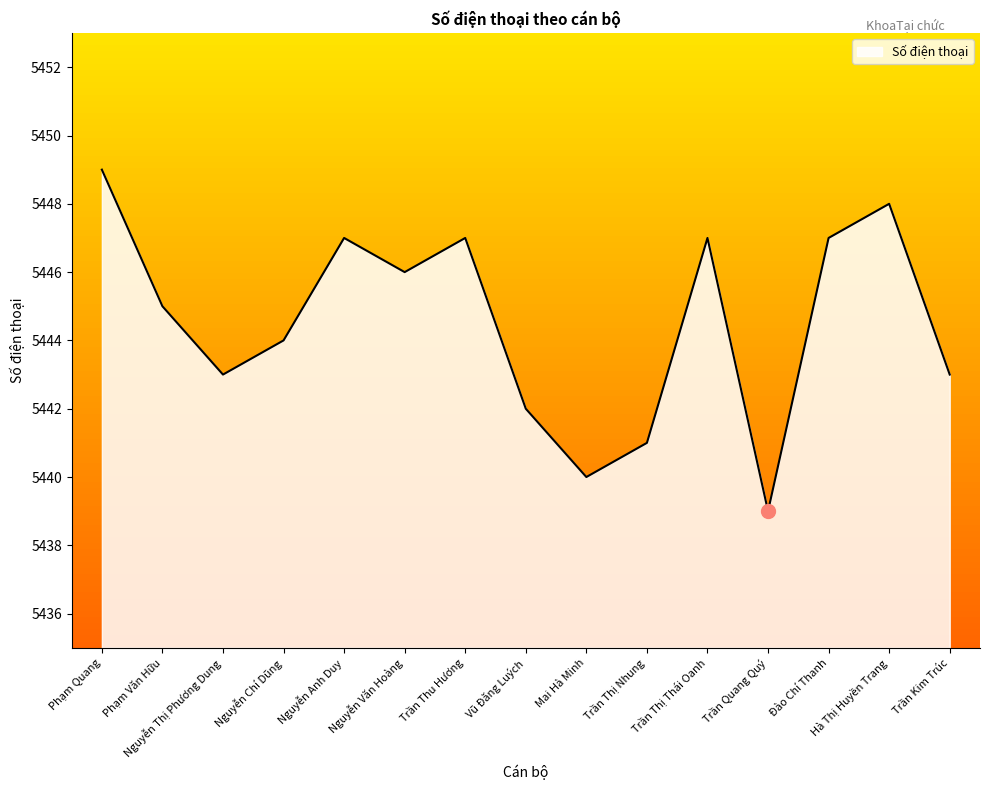

What is the maximum value shown in the chart?

5449